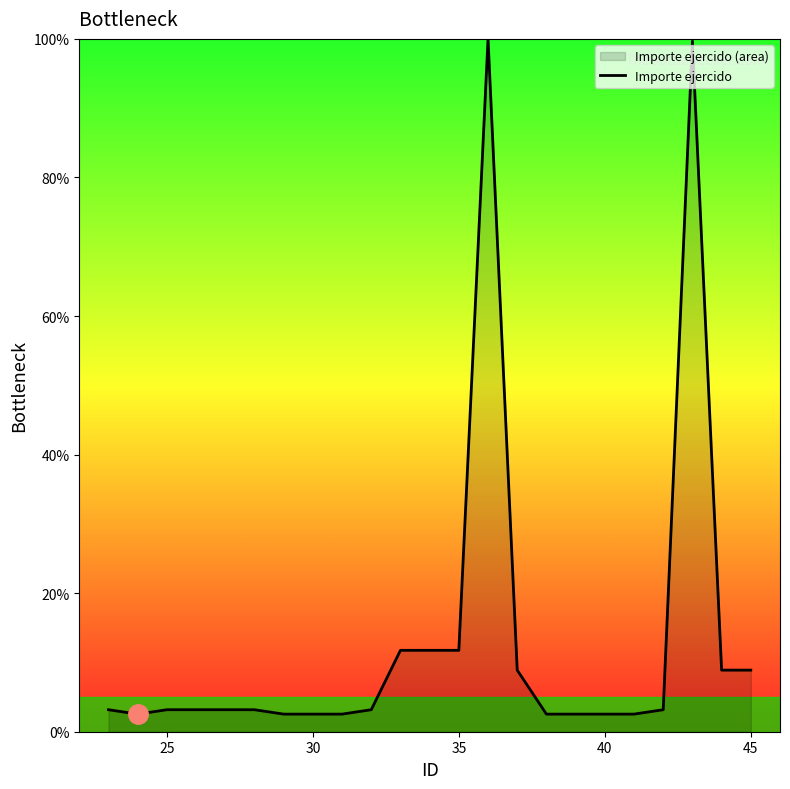

What is the difference between the maximum and minimum values?

97.5